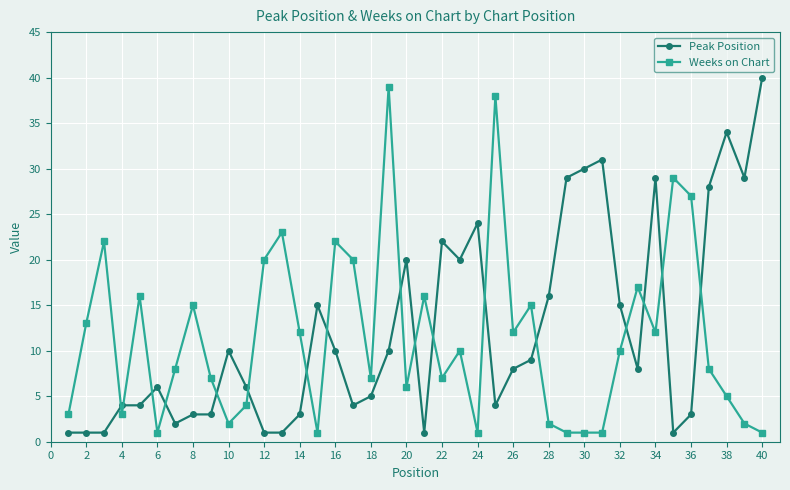

List the series in order of their overall mean, lowest first.

Weeks on Chart, Peak Position